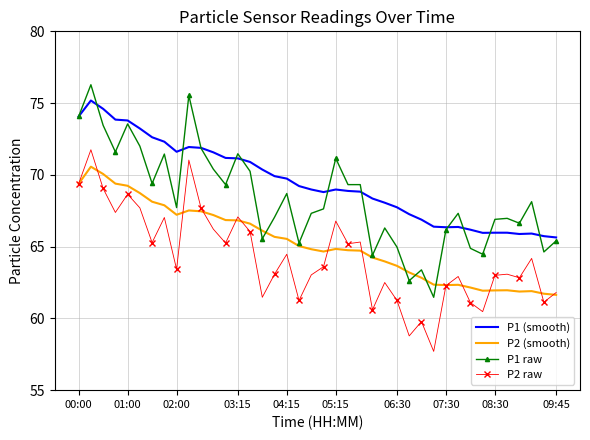

In P2 (smooth), how many points are higher than both neighbors (excluding endpoints)?

6